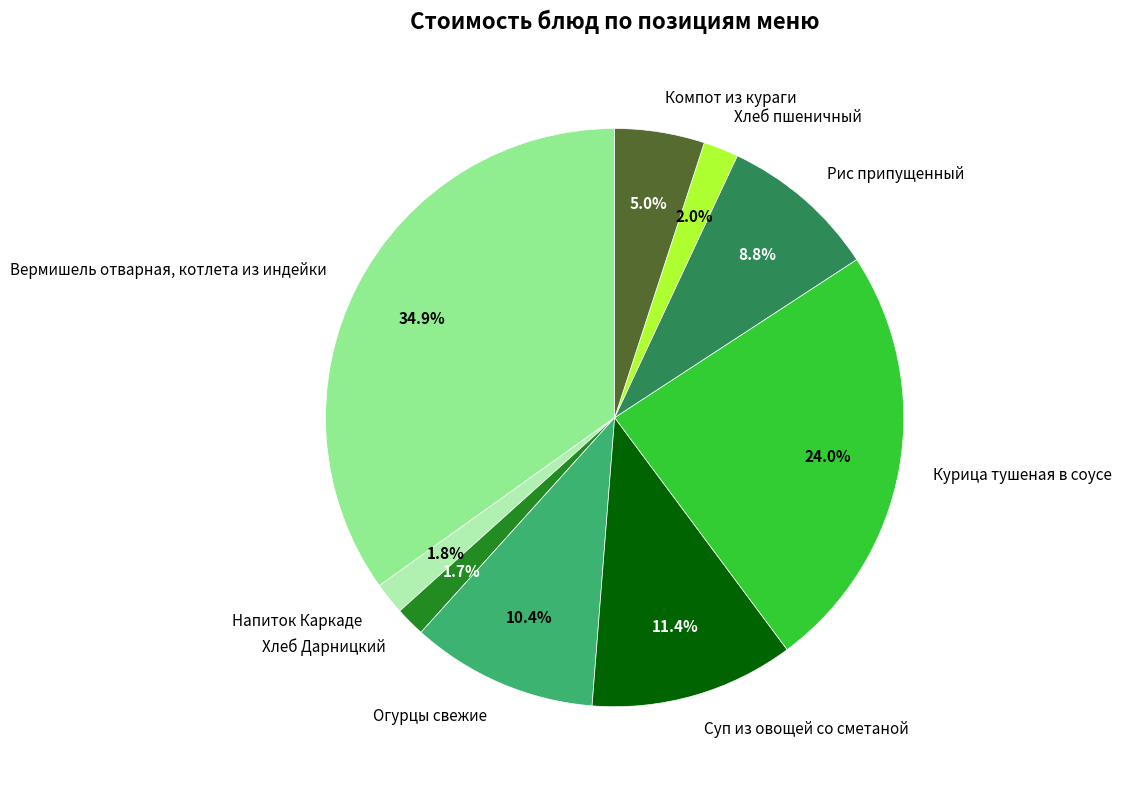

Rank the categories by value from lowest to highest.

Хлеб Дарницкий, Напиток Каркаде, Хлеб пшеничный, Компот из кураги, Рис припущенный, Огурцы свежие, Суп из овощей со сметаной, Курица тушеная в соусе, Вермишель отварная, котлета из индейки